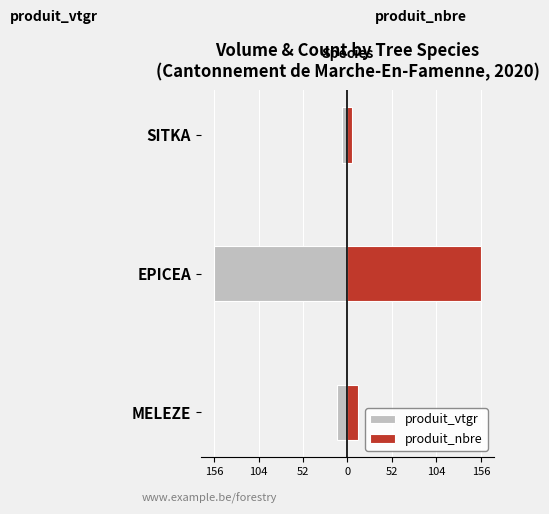

What is the value of the produit_nbre bar at the 2nd from the left?

156.3